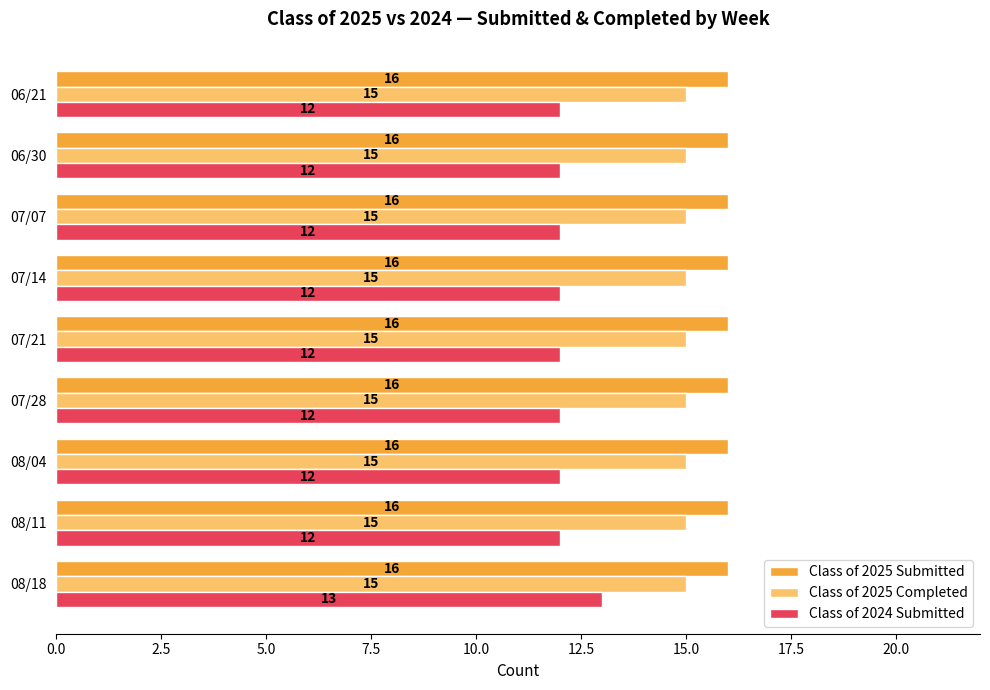

What is the total value across all series at 06/21?

43